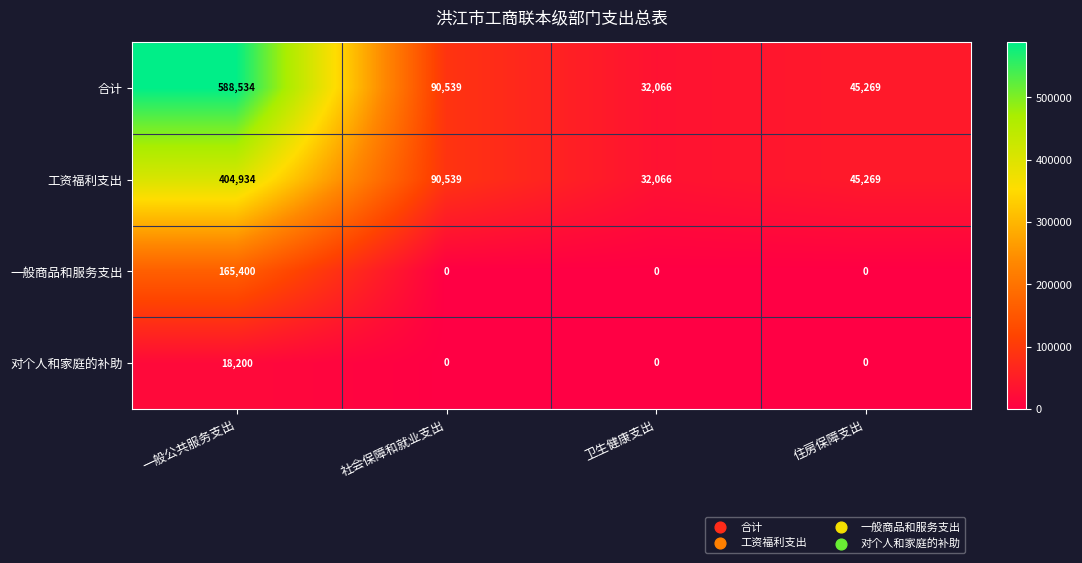

Which category has the highest value across all series?

一般公共服务支出